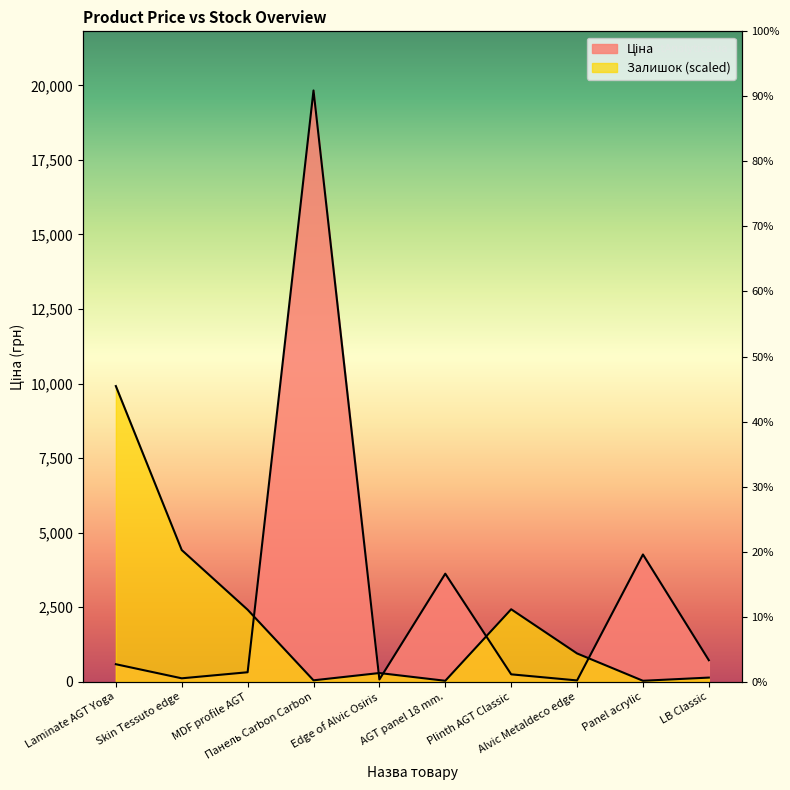

Reading left to right, list all the values displayed in this chart.

Ціна: Laminate AGT Yoga=586.0	Skin Tessuto edge=113.3	MDF profile AGT=316.6	Панель Carbon Carbon=19831.1	Edge of Alvic Osiris=73.8	AGT panel 18 mm.=3622.2	Plinth AGT Classic=246.8	Alvic Metaldeco edge=42.1	Panel acrylic=4266.8	LB Classic=719.6
Залишок: Laminate AGT Yoga=9915.5	Skin Tessuto edge=4415.4	MDF profile AGT=2414.0	Панель Carbon Carbon=45.8	Edge of Alvic Osiris=290.3	AGT panel 18 mm.=30.6	Plinth AGT Classic=2429.2	Alvic Metaldeco edge=947.2	Panel acrylic=30.6	LB Classic=137.5